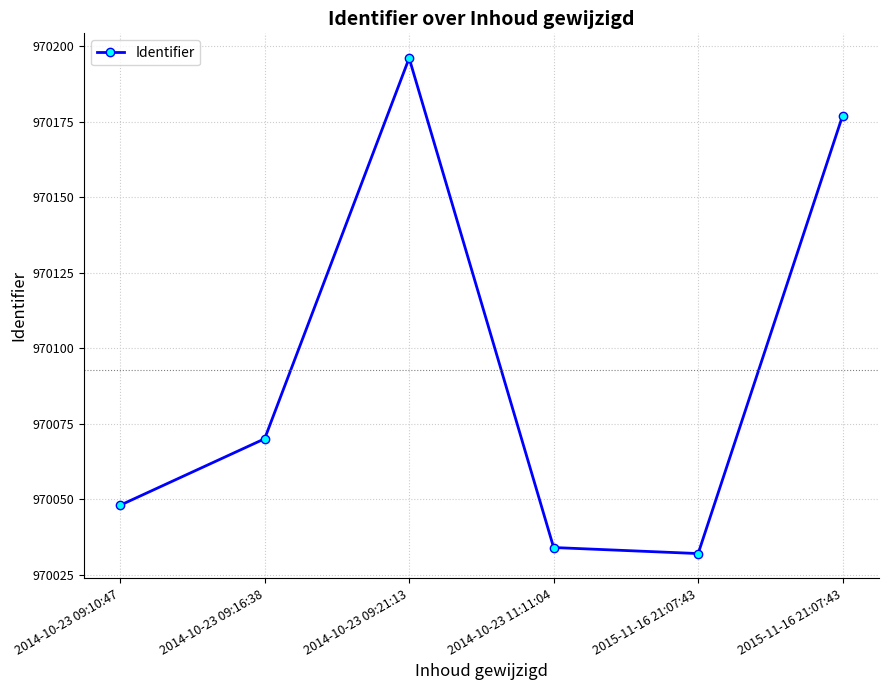

True or false: the data shows 401025 at 2014-10-23 09:16:38.

False